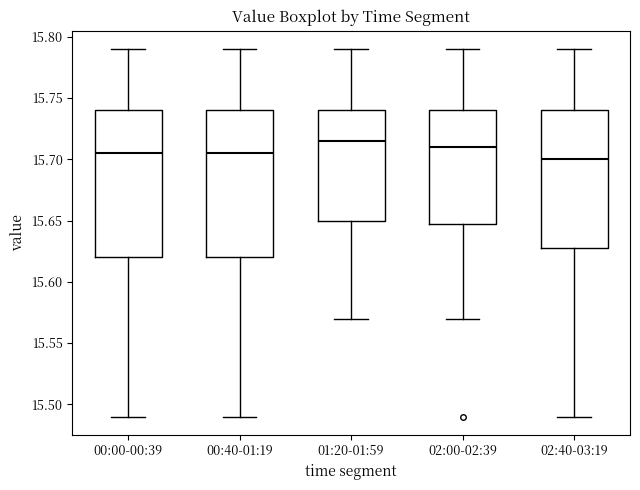

Reading left to right, read every box against the y-axis: the position of its median line, the range the box covers, and the ends of its whiskers. The values are not printed on the chart, so give them approximately, as read against the axis.

00:00-00:39: median 15.705, box 15.620 to 15.740, whiskers 15.490 to 15.790
00:40-01:19: median 15.705, box 15.620 to 15.740, whiskers 15.490 to 15.790
01:20-01:59: median 15.715, box 15.650 to 15.740, whiskers 15.570 to 15.790
02:00-02:39: median 15.710, box 15.650 to 15.740, whiskers 15.570 to 15.790
02:40-03:19: median 15.700, box 15.630 to 15.740, whiskers 15.490 to 15.790